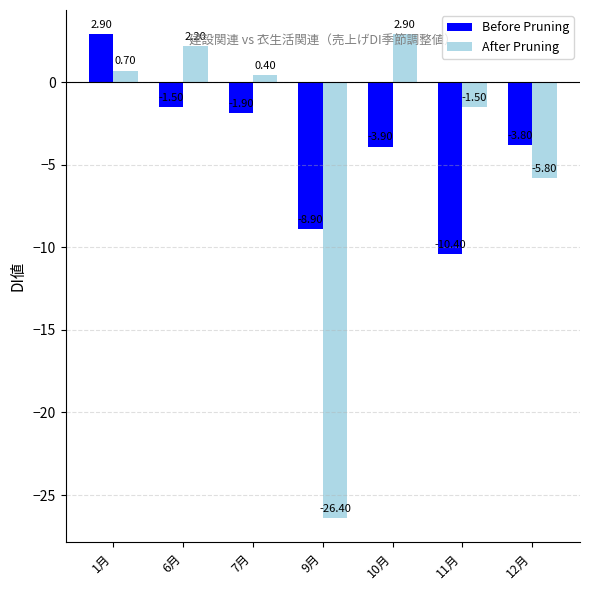

What is the spread (max minus min) of values at 10月?

6.8